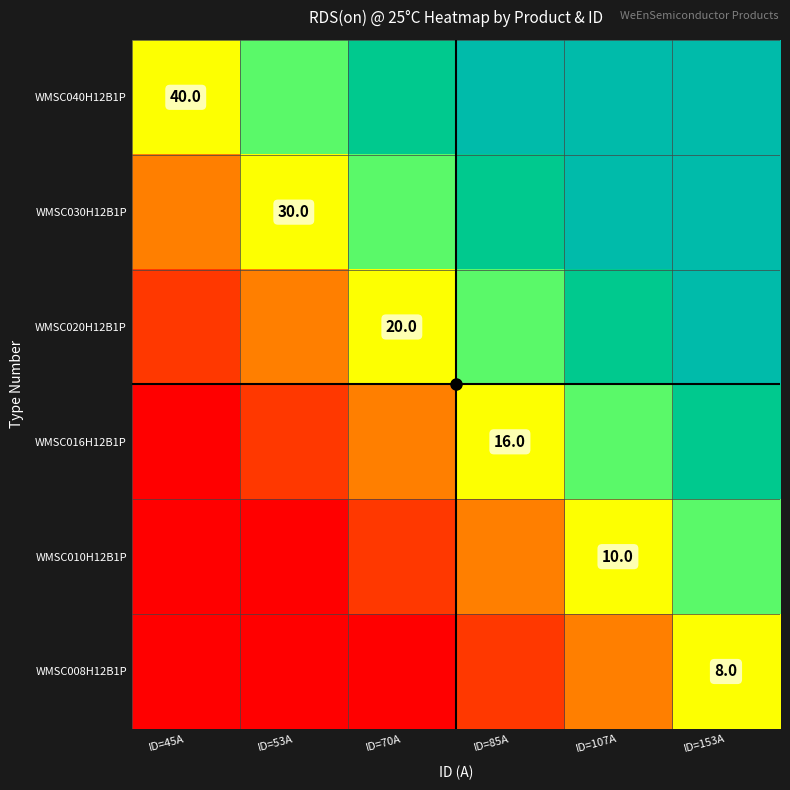

Between ID=53A and ID=107A, which series saw the biggest shift?

WMSC040H12B1P